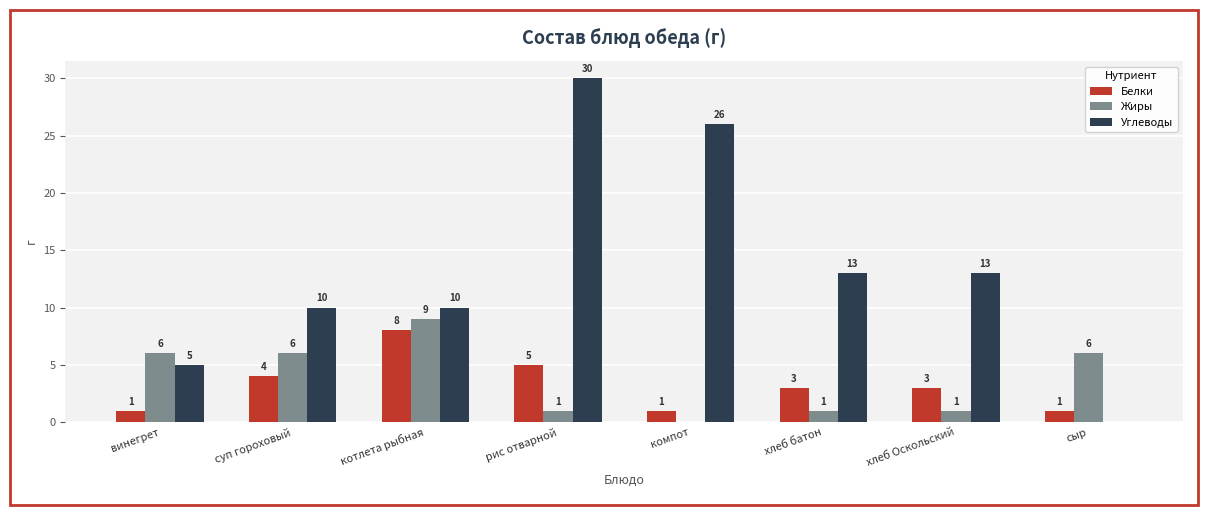

What is the difference between the Жиры values at компот and хлеб батон?

1